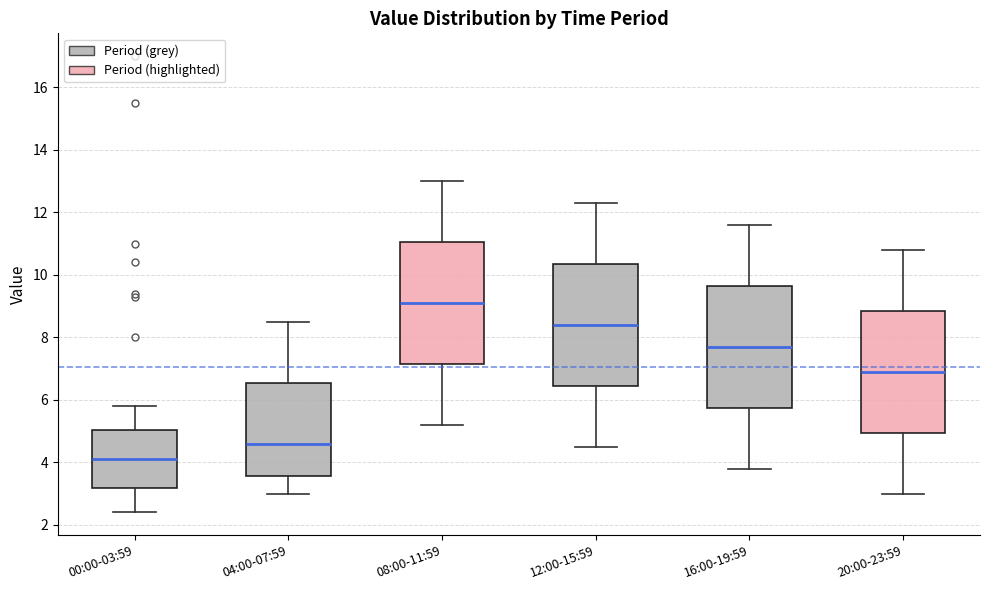

Which box has the lowest median line?

00:00-03:59